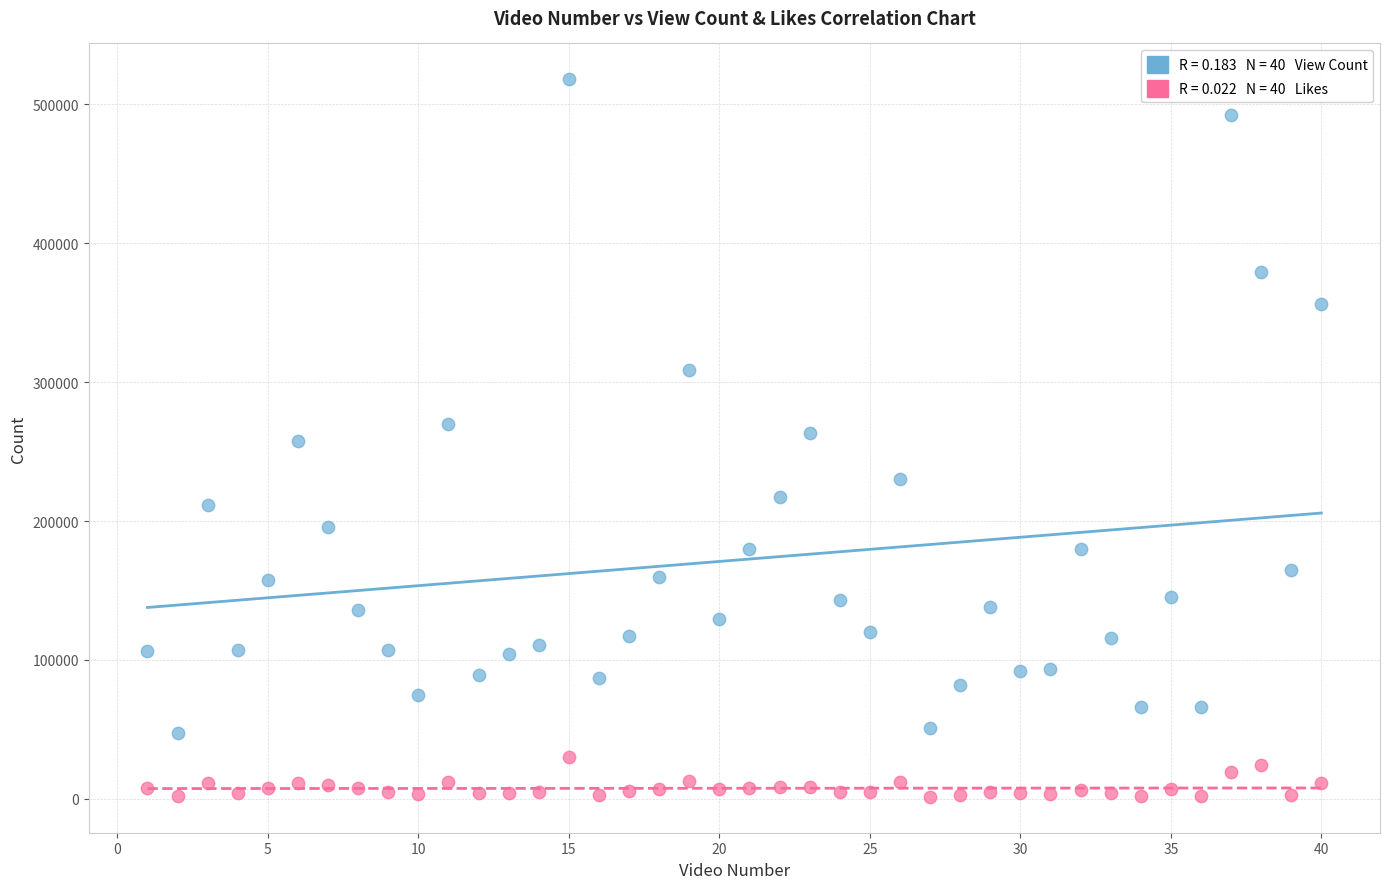

Across all data points, what is the range of X values (max minus min)?

39